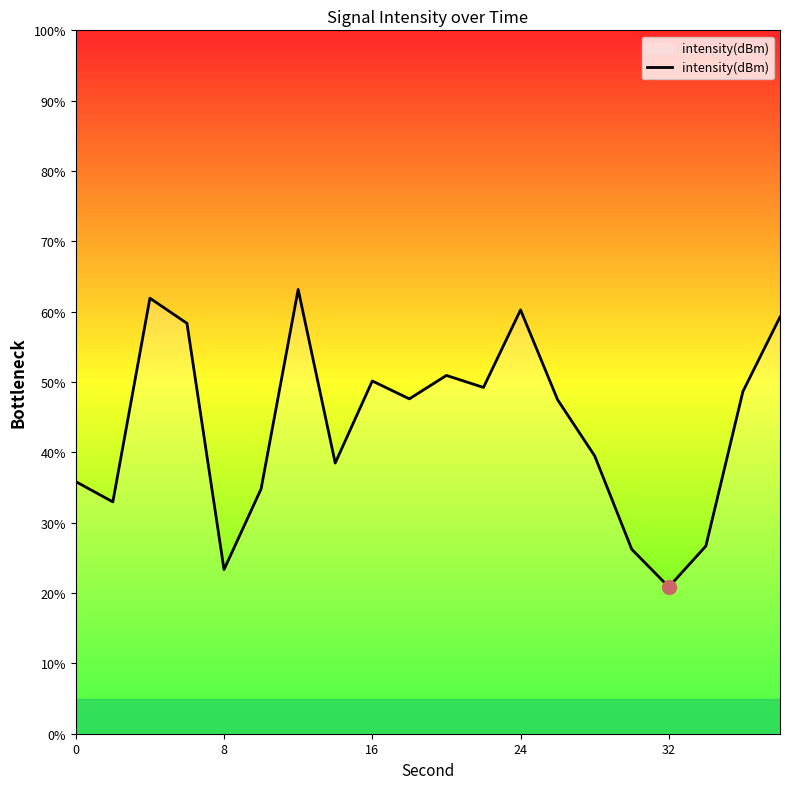

What is the maximum value shown in the chart?

63.2